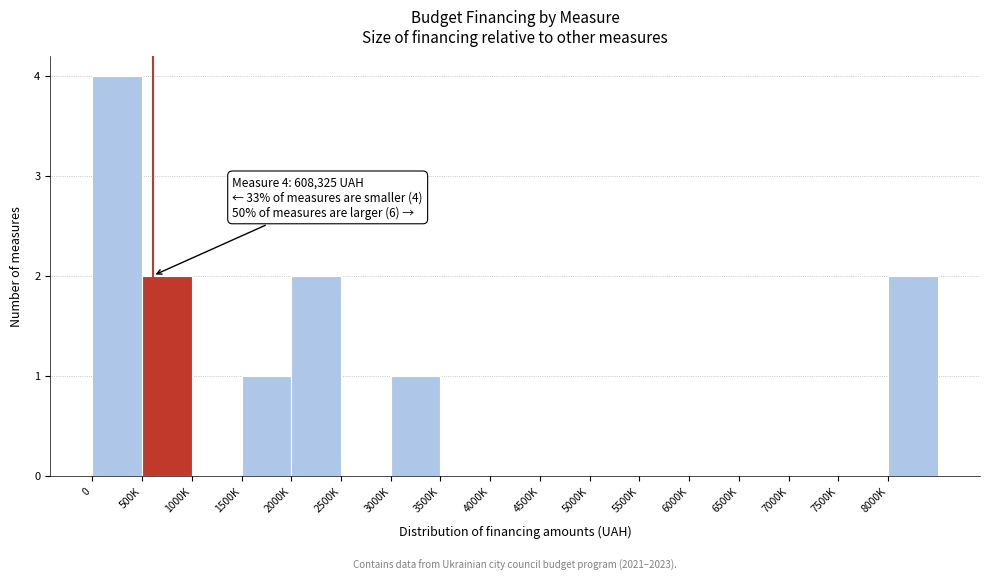

Reading left to right, extract all data points from this chart.

0=4	500K=2	1000K=0	1500K=1	2000K=2	2500K=0	3000K=1	3500K=0	4000K=0	4500K=0	5000K=0	5500K=0	6000K=0	6500K=0	7000K=0	7500K=0	8000K=2